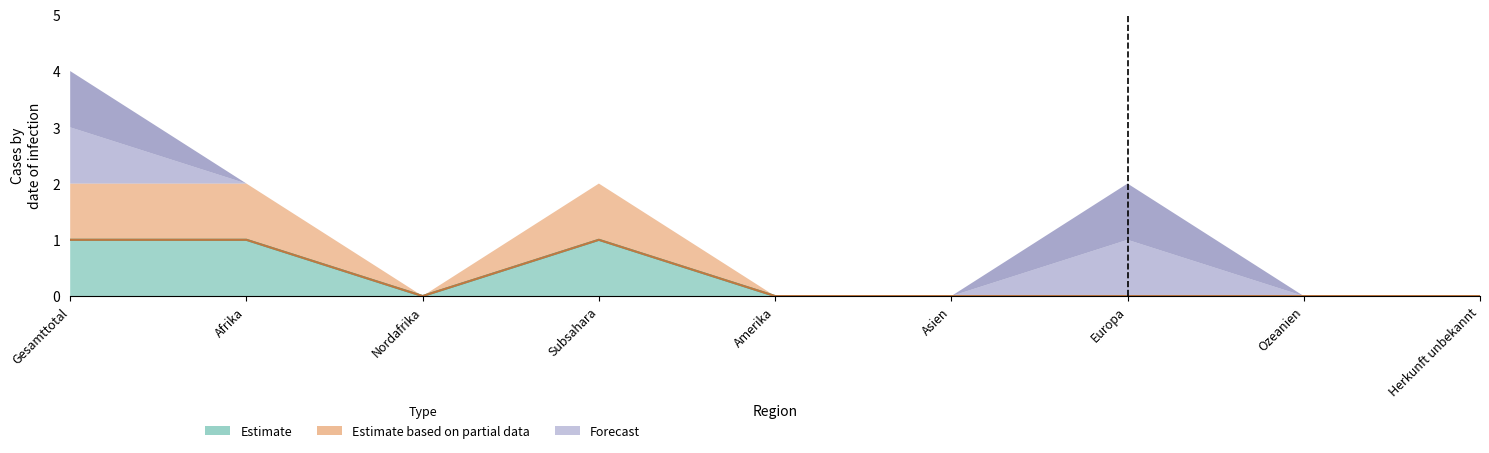

How many lines are shown in the chart?

6